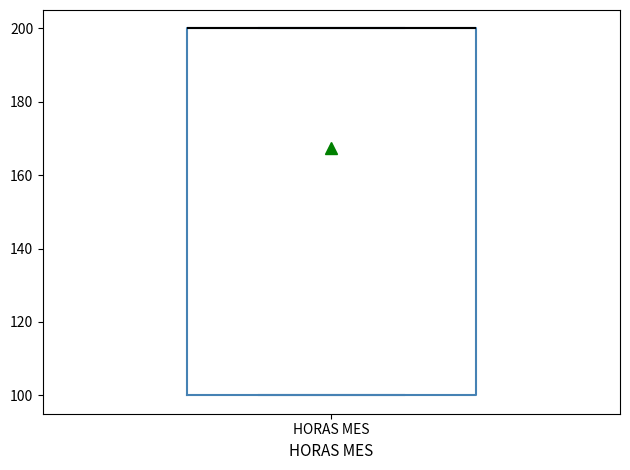

Where is the upper edge of the box for HORAS MES on the y-axis? The values are not printed on the chart, so give them approximately, as read against the axis.

200